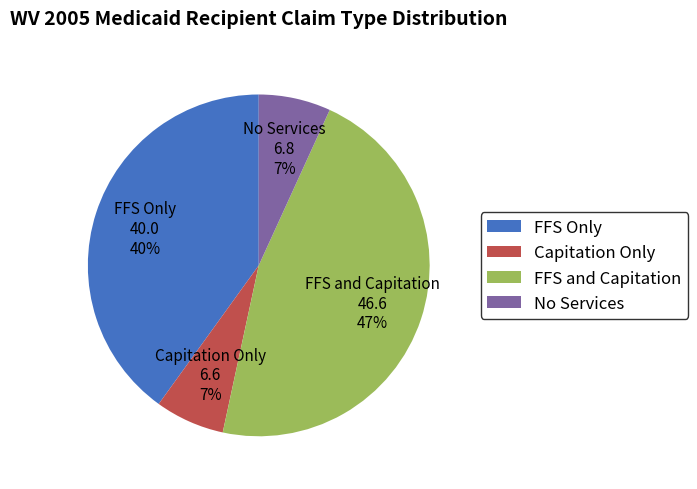

Is the sum of No Services and FFS and Capitation greater than half?

Yes